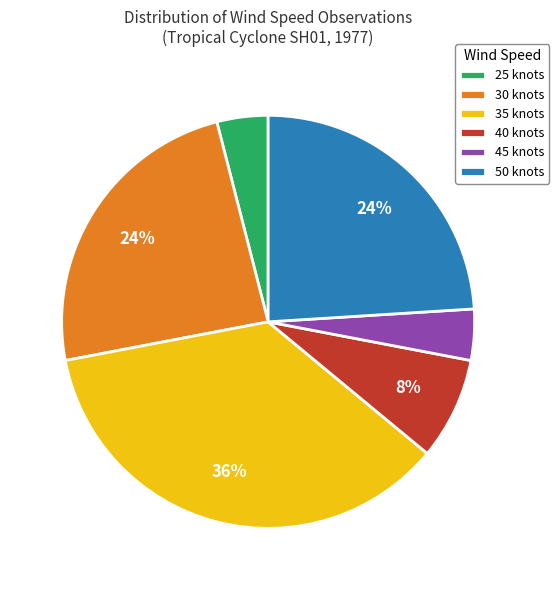

Is it true that 50 knots is 19% of the pie?

False